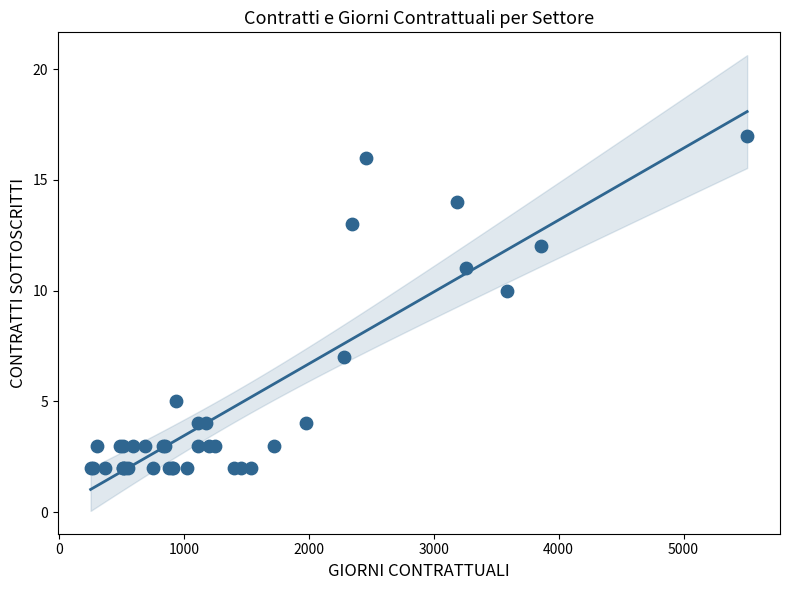

What Y value in the scatter plot is closest to 9?

10